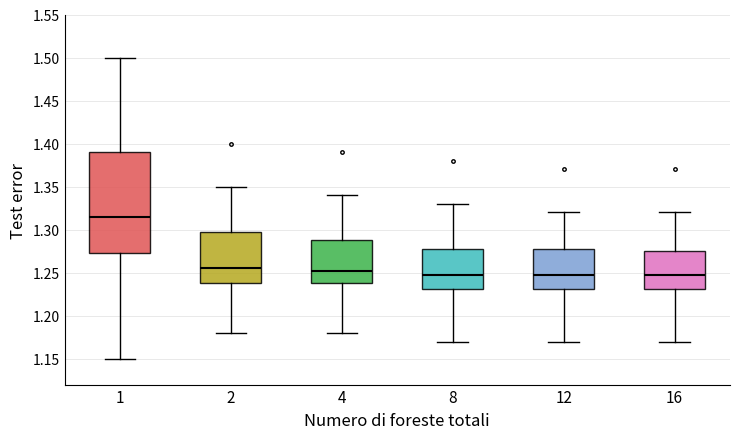

Reading left to right, transcribe this box plot: for each box, give where its median line is, the range the box spans, and where its two whiskers end, as read against the y-axis. The values are not printed on the chart, so give them approximately, as read against the axis.

1: median 1.315, box 1.275 to 1.390, whiskers 1.150 to 1.500
2: median 1.255, box 1.240 to 1.300, whiskers 1.180 to 1.350
4: median 1.255, box 1.240 to 1.290, whiskers 1.180 to 1.340
8: median 1.250, box 1.230 to 1.280, whiskers 1.170 to 1.330
12: median 1.250, box 1.230 to 1.280, whiskers 1.170 to 1.320
16: median 1.250, box 1.230 to 1.275, whiskers 1.170 to 1.320